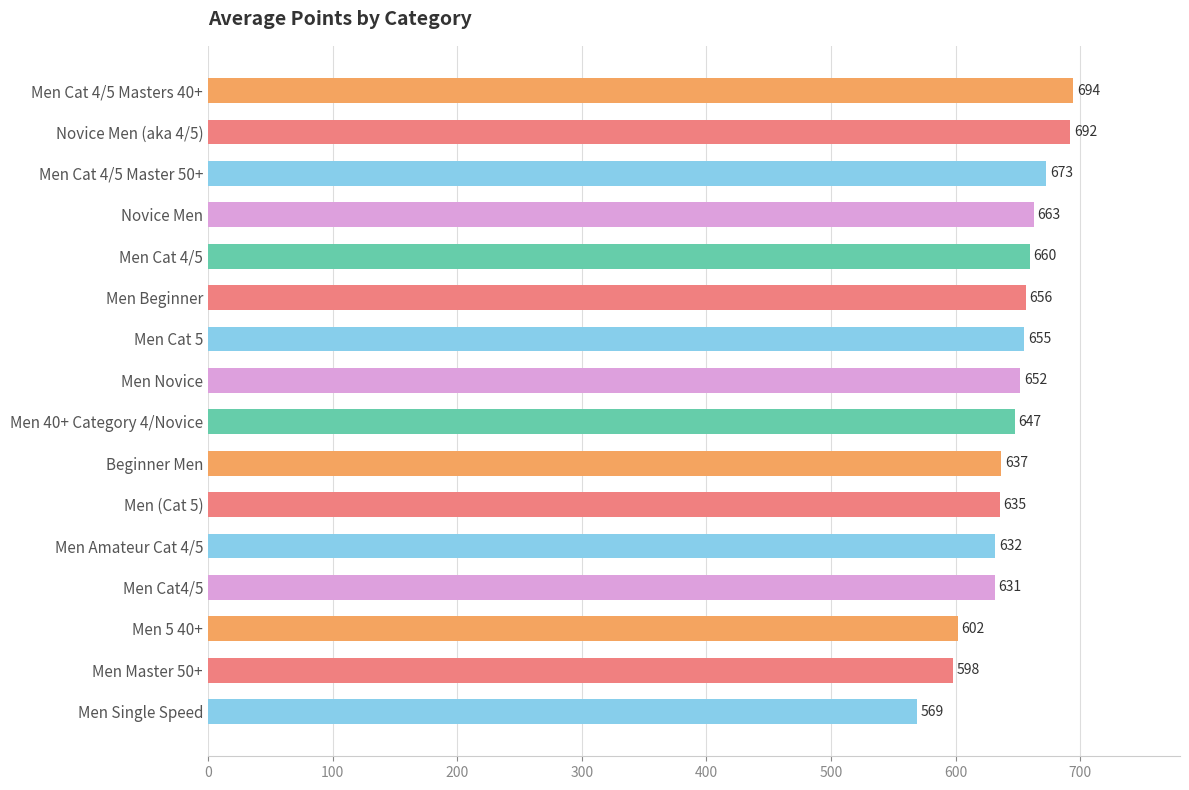

At which label is the value closest to 631?

Men Cat4/5